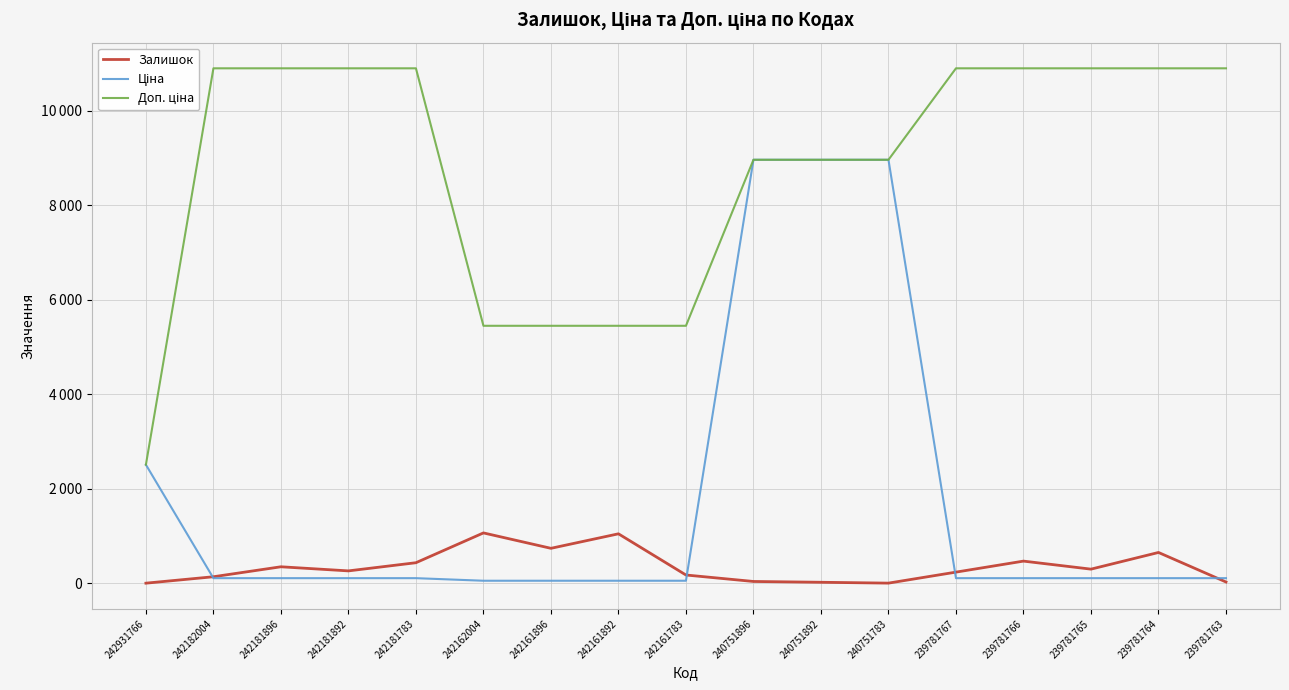

Which category has the highest value across all series?

242182004